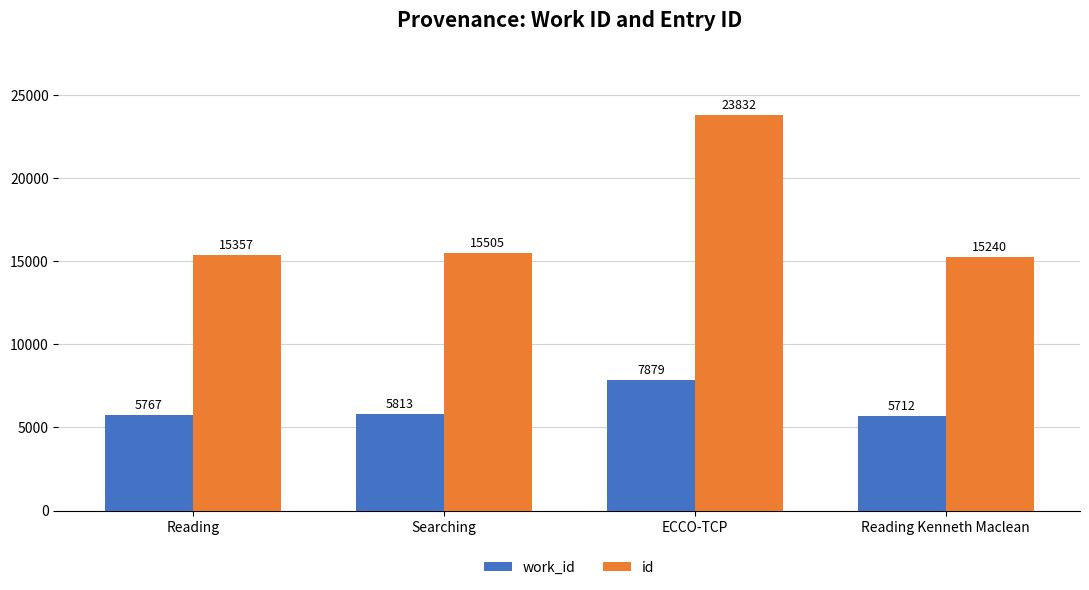

Rank the series at ECCO-TCP from highest to lowest value.

id, work_id